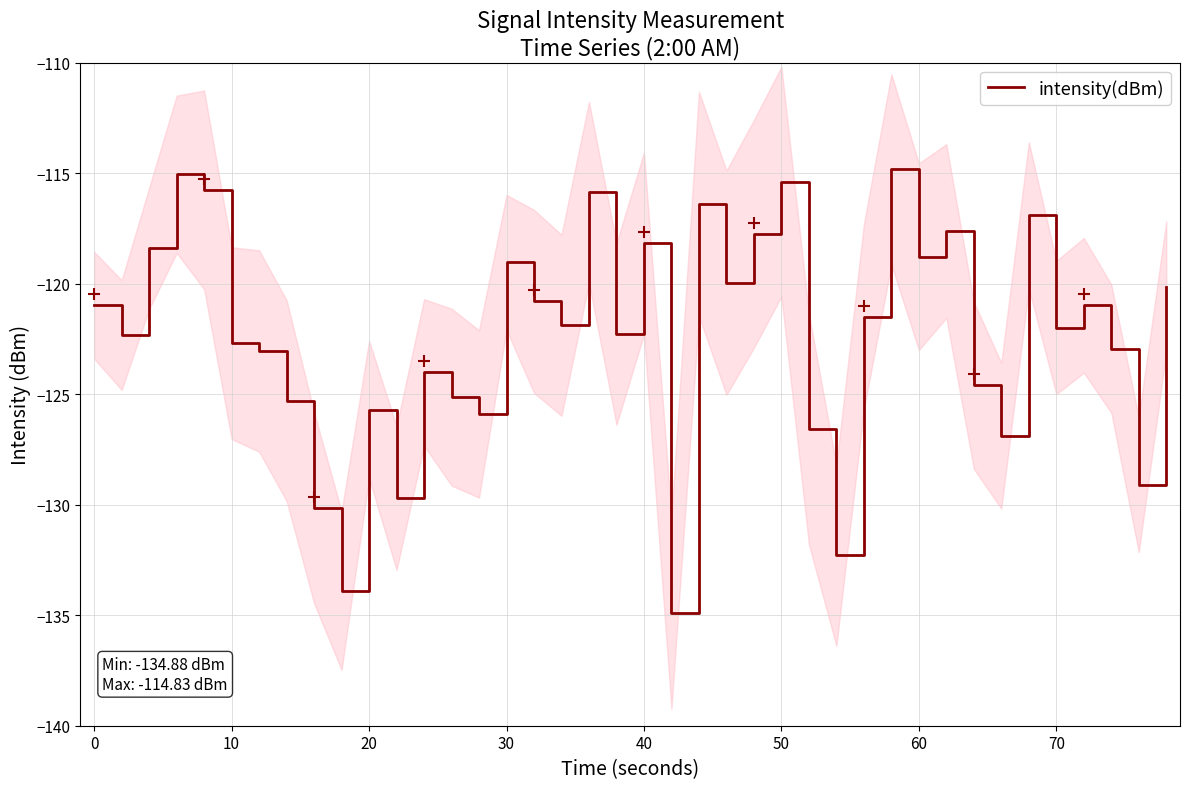

What is the maximum value for intensity(dBm)?

-114.8